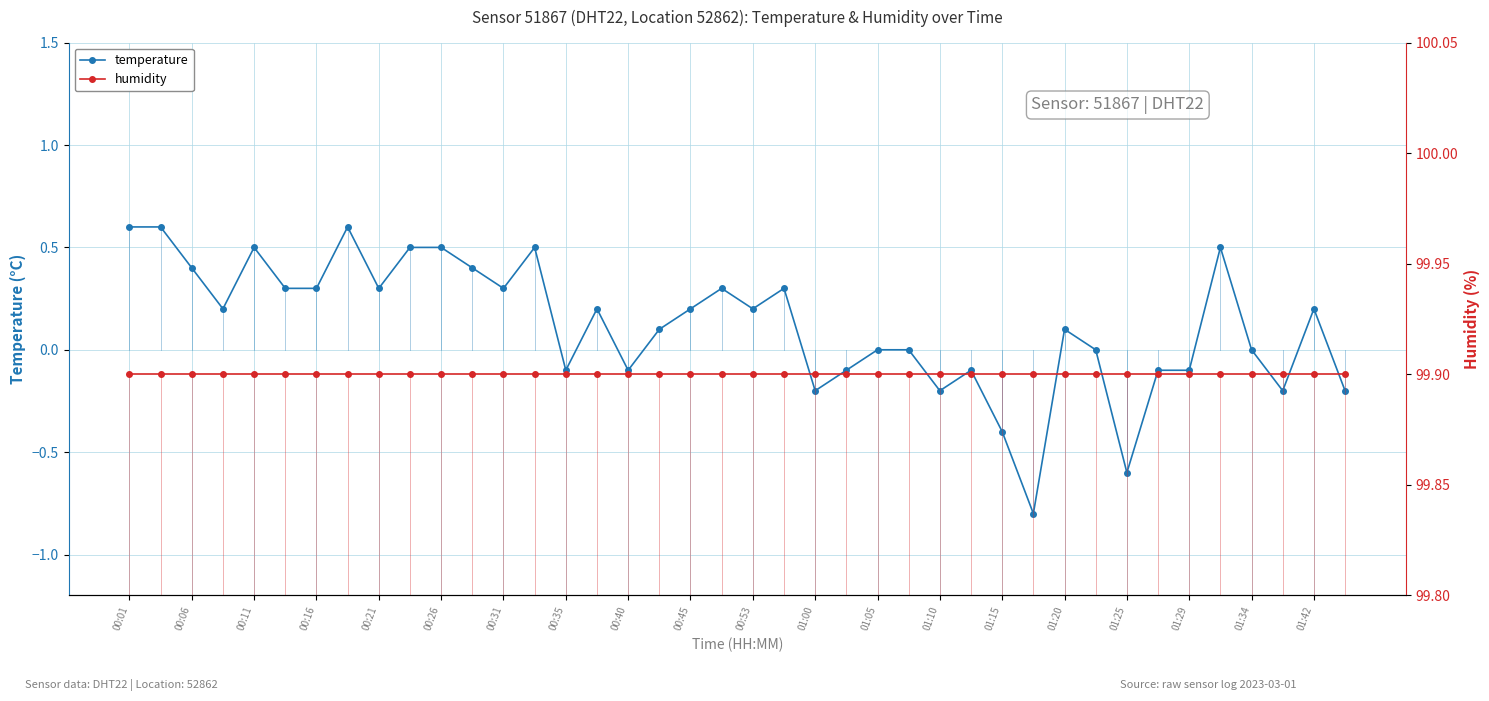

Is it true that temperature equals 0.2 at 00:31?

False